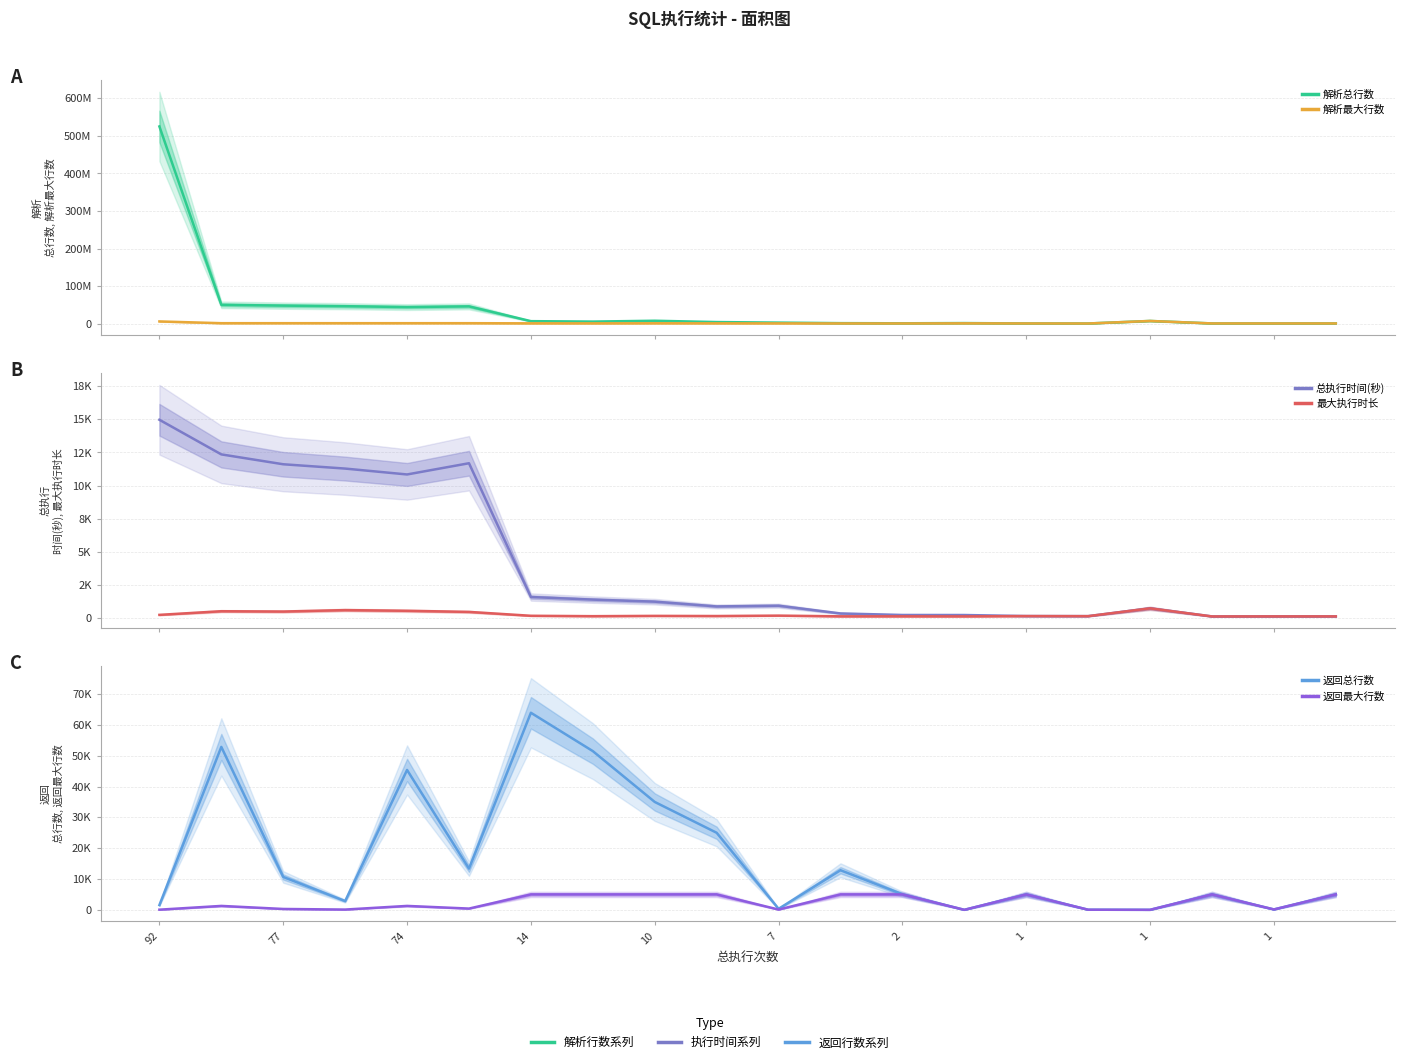

Which series changed the most between 92 and 77?

解析总行数